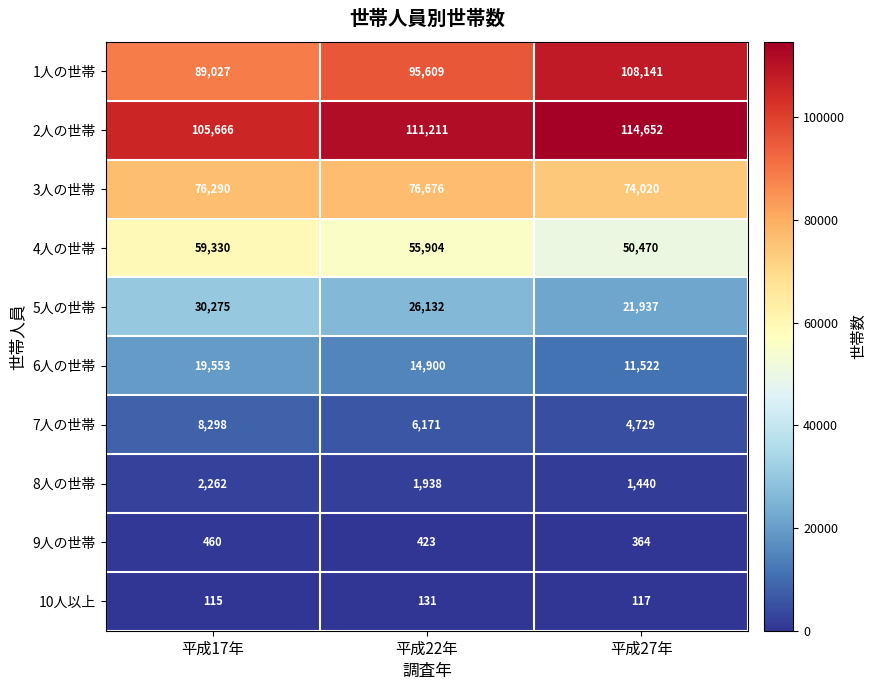

Which series has the widest spread of values?

1人の世帯